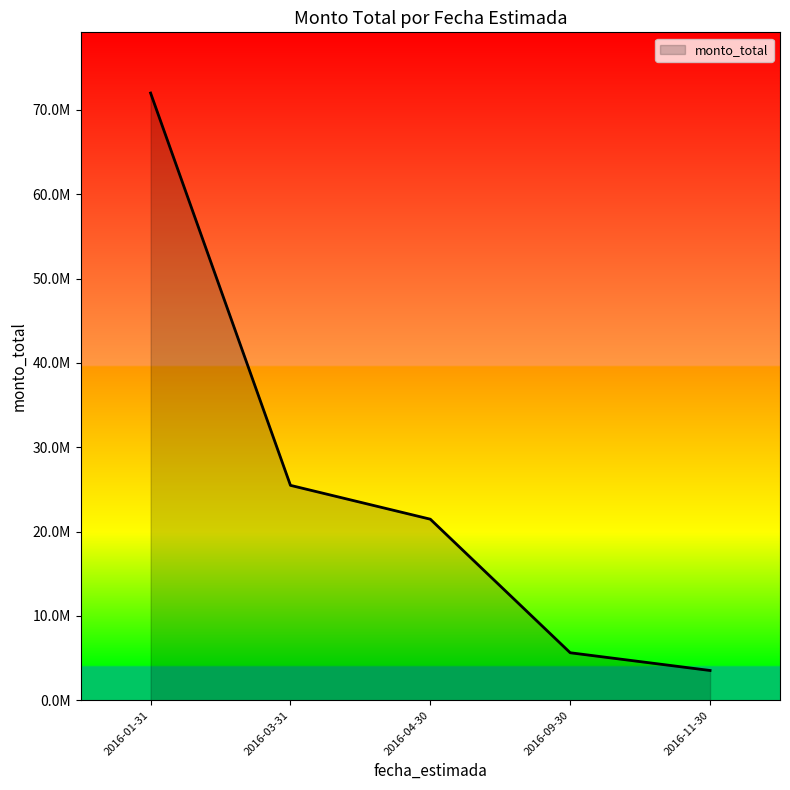

Rank the categories by value from highest to lowest.

2016-01-31, 2016-03-31, 2016-04-30, 2016-09-30, 2016-11-30